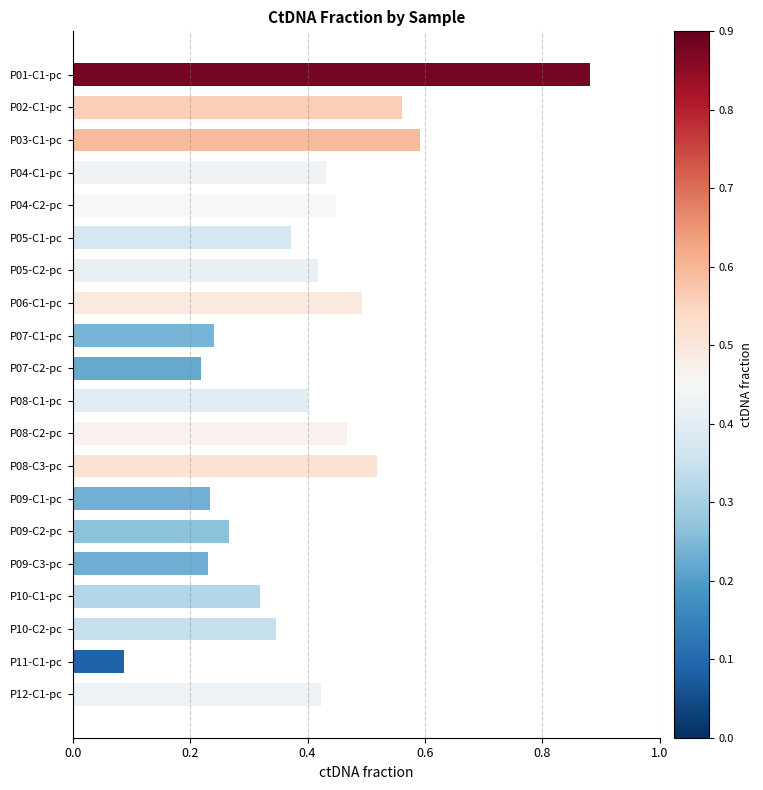

What is the label of the 18th bar from the bottom?

P03-C1-pc